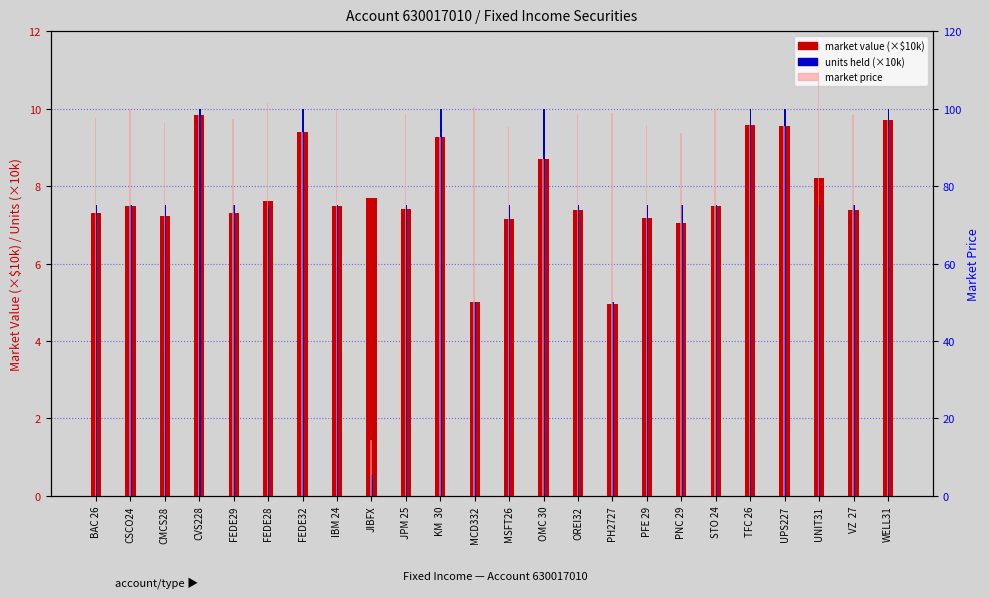

What is the difference between the second highest and minimum values in the units held (×10k) series?

9.5